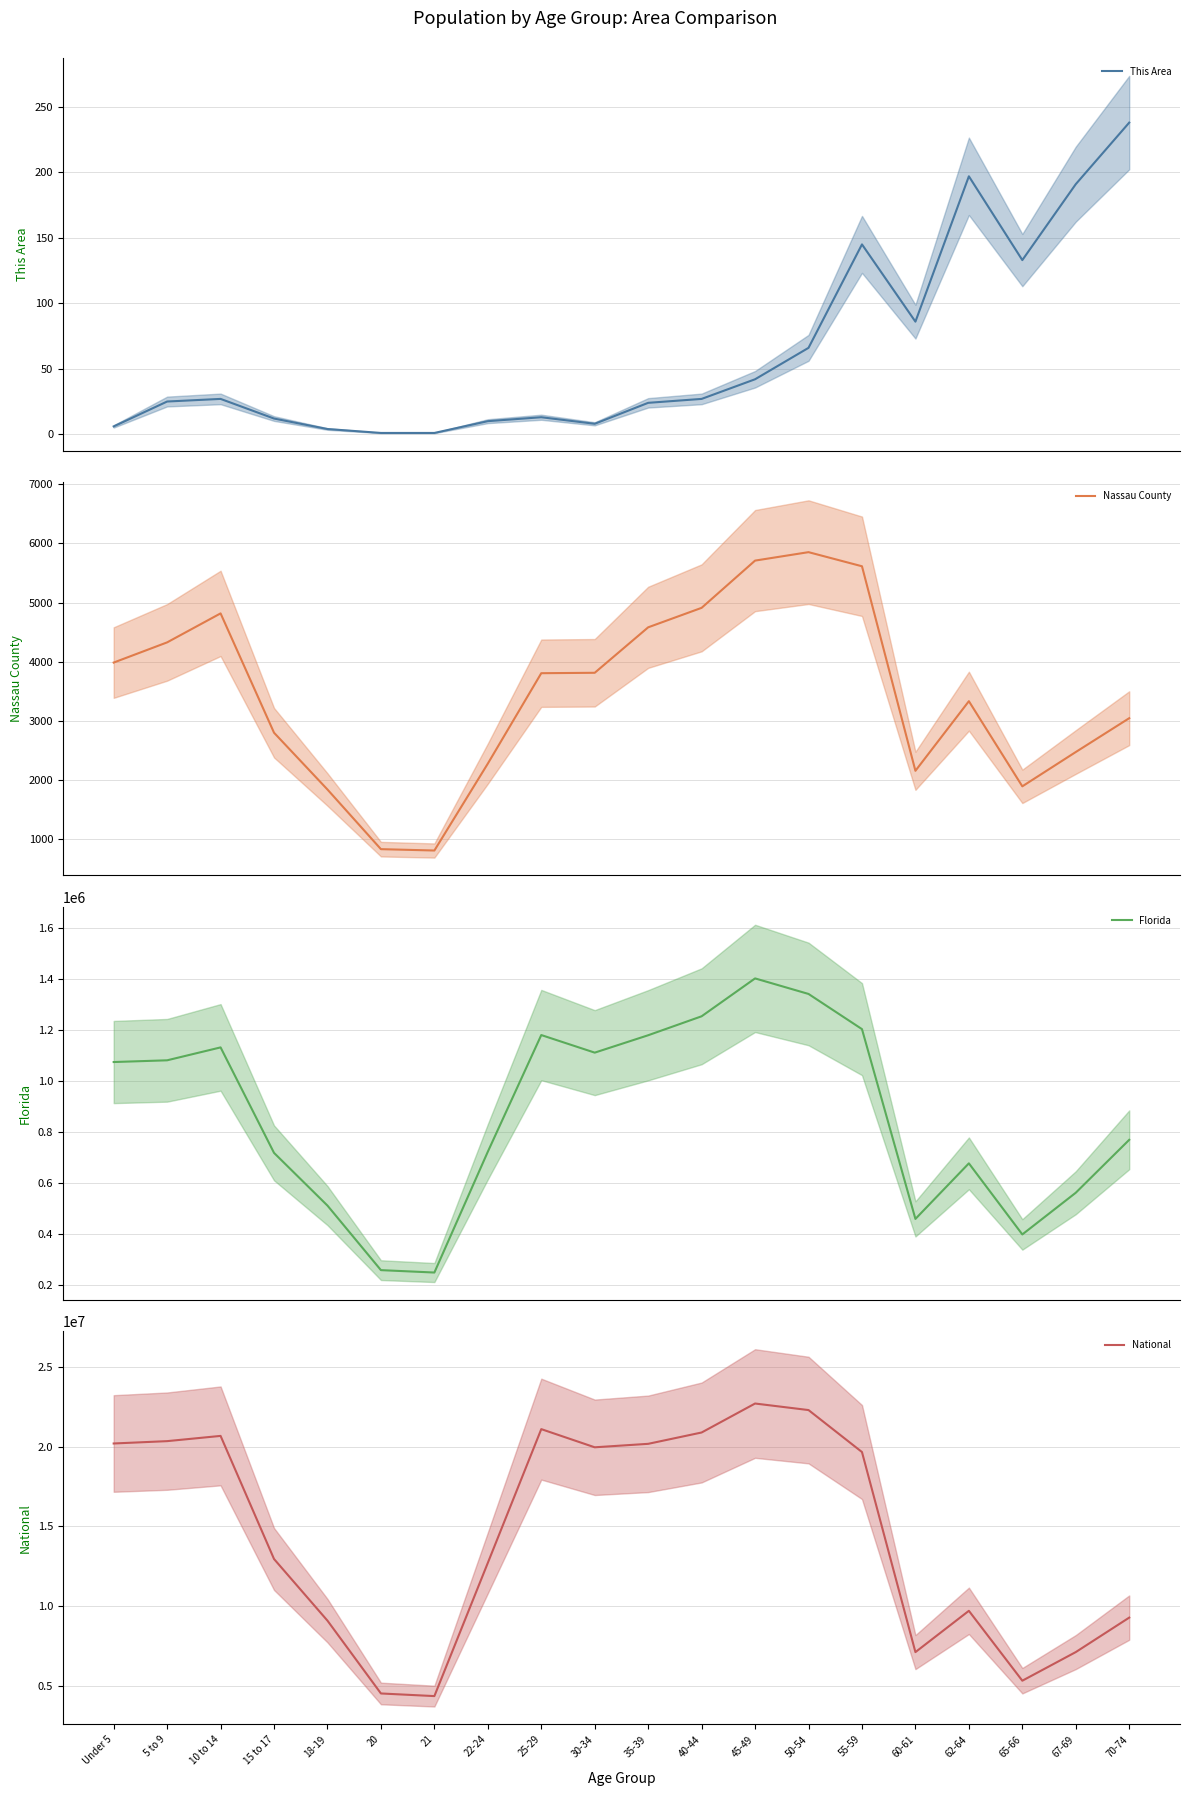

How many series are shown in this chart?

4